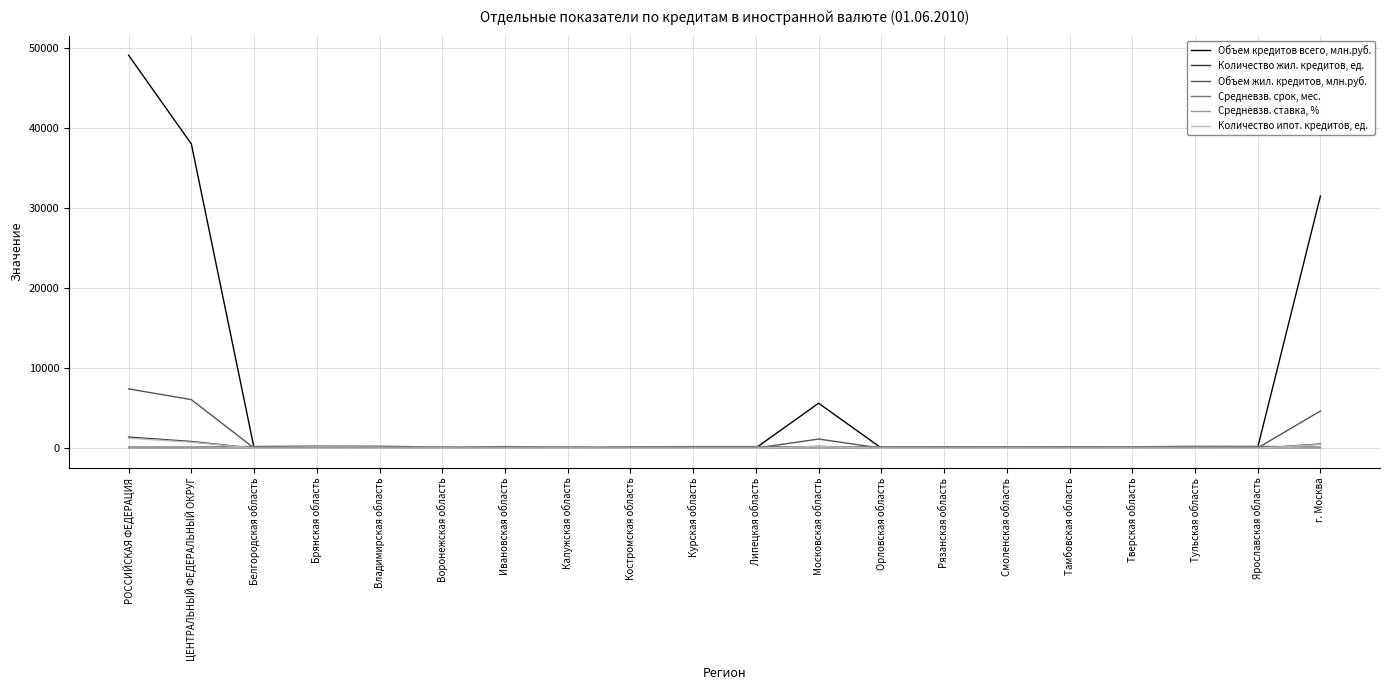

Which series has the widest spread of values?

Объем кредитов всего, млн.руб.